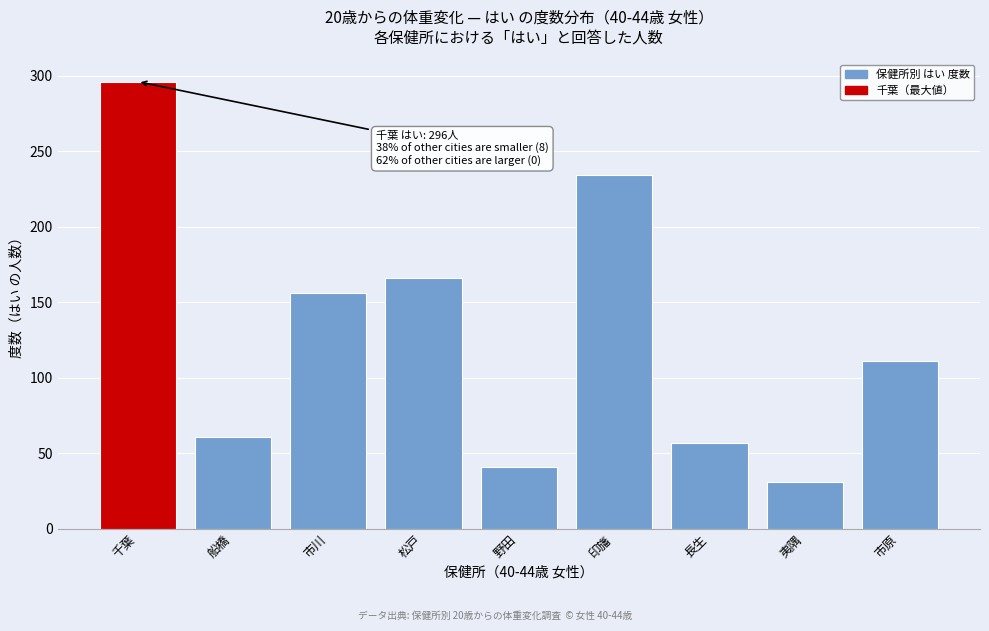

Reading right to left, what are all the values shown in this chart?

市原=111	夷隅=31	長生=57	印旛=234	野田=41	松戸=166	市川=156	船橋=61	千葉=296